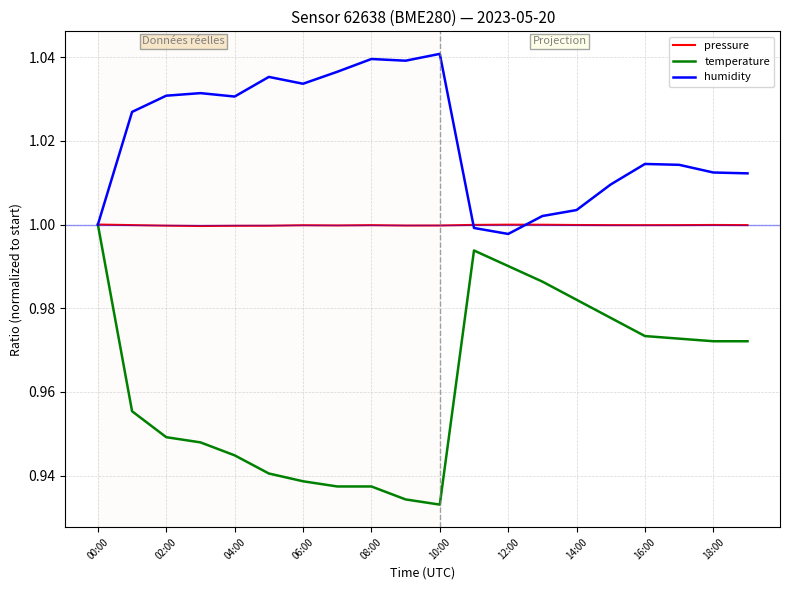

Rank the series by their average value, from lowest to highest.

temperature, pressure, humidity